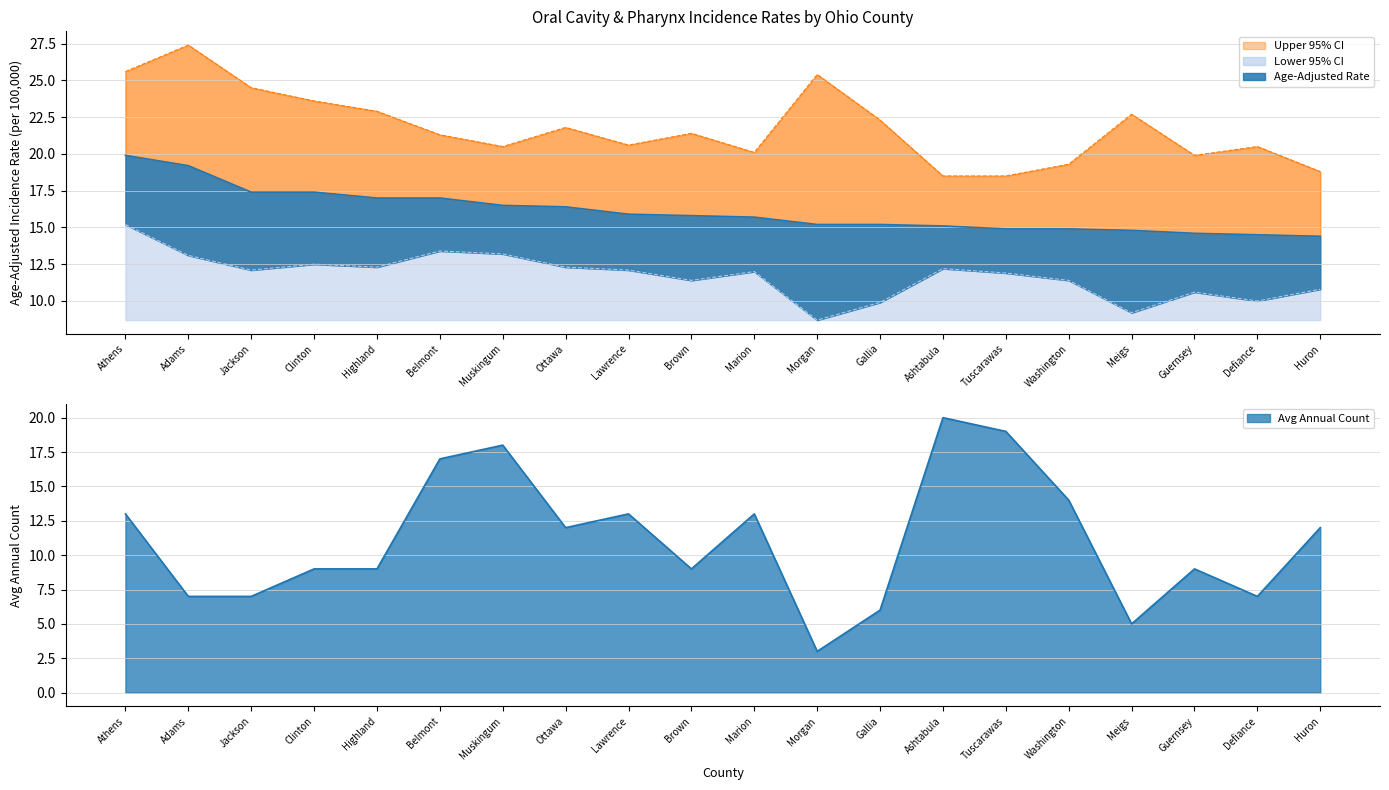

Which category has the highest value in the Upper 95% CI series?

Adams